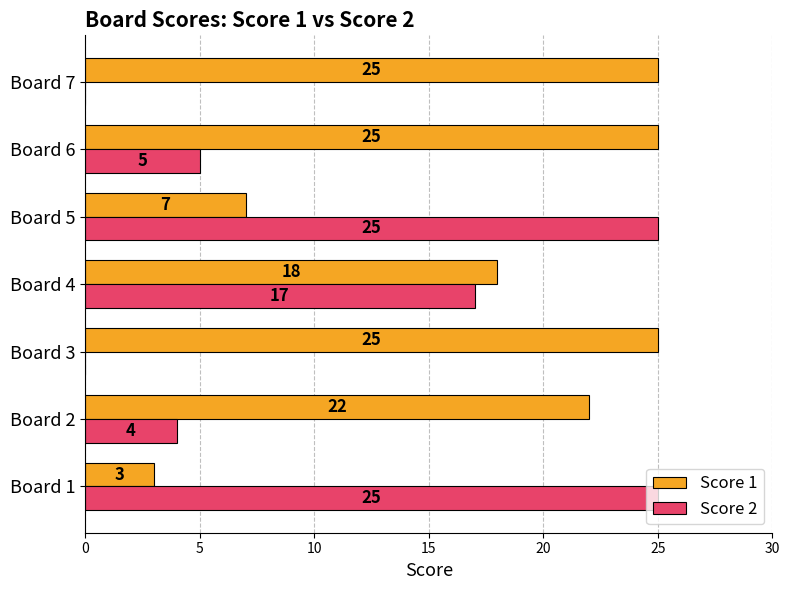

What is the average value of the Score 1 series?

18